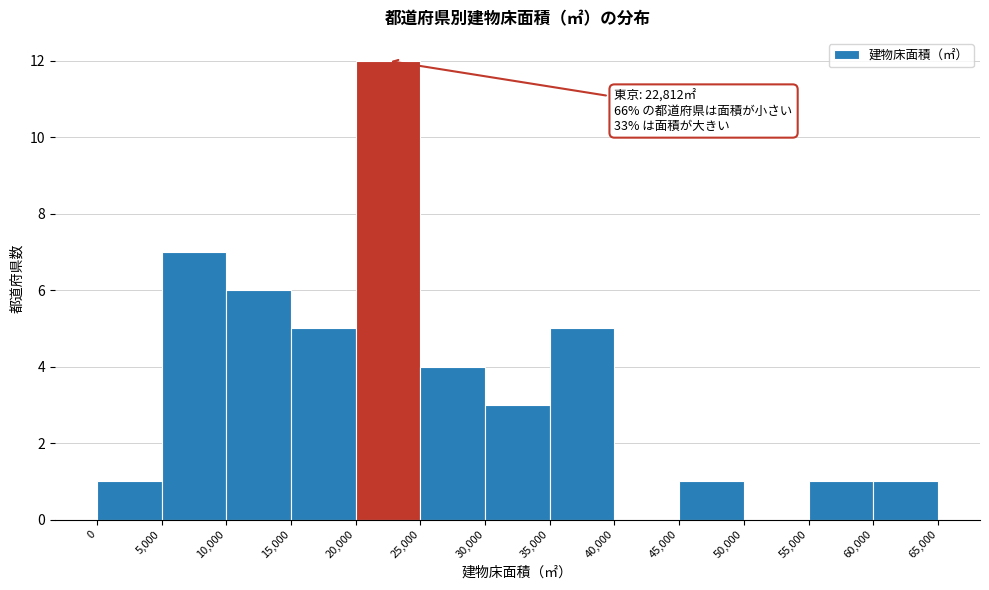

Over which range of the x-axis is the bar tallest?

20,000 to 25,000